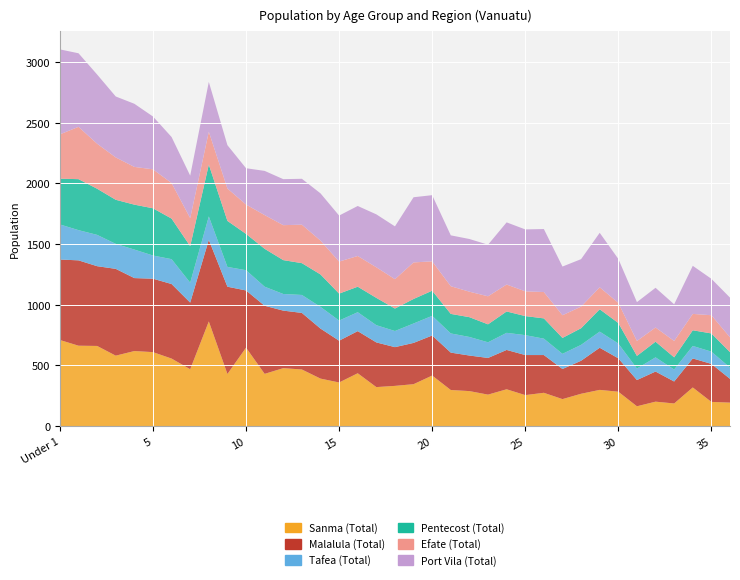

Reading left to right, list all the values displayed in this chart.

Sanma (Total): 710	663	661	581	619	610	557	469	863	430	647	431	478	467	392	360	436	322	332	346	417	298	289	260	304	256	275	223	267	299	284	164	202	187	319	200	194
Malalula (Total): 663	703	657	715	601	605	614	549	672	719	471	561	474	466	412	344	347	368	319	340	330	308	293	302	324	330	311	248	272	347	275	216	248	181	239	313	196
Tafea (Total): 289	249	258	206	235	191	205	164	193	163	167	157	137	148	179	166	156	142	133	160	162	158	153	129	141	164	135	125	131	133	122	95	117	99	103	101	93
Pentecost (Total): 377	420	380	363	370	389	334	301	427	379	299	312	279	262	267	222	210	225	185	202	207	161	163	148	176	157	167	131	137	184	169	104	129	100	129	150	127
Efate (Total): 365	431	371	349	311	321	293	231	271	267	242	278	288	317	279	264	253	252	242	301	242	228	210	231	222	204	217	187	178	181	166	123	117	135	135	150	122
Port Vila (Total): 700	606	570	502	520	435	379	350	410	357	299	364	379	378	389	379	412	436	435	537	545	419	434	425	512	510	519	401	391	449	362	320	327	302	396	300	327